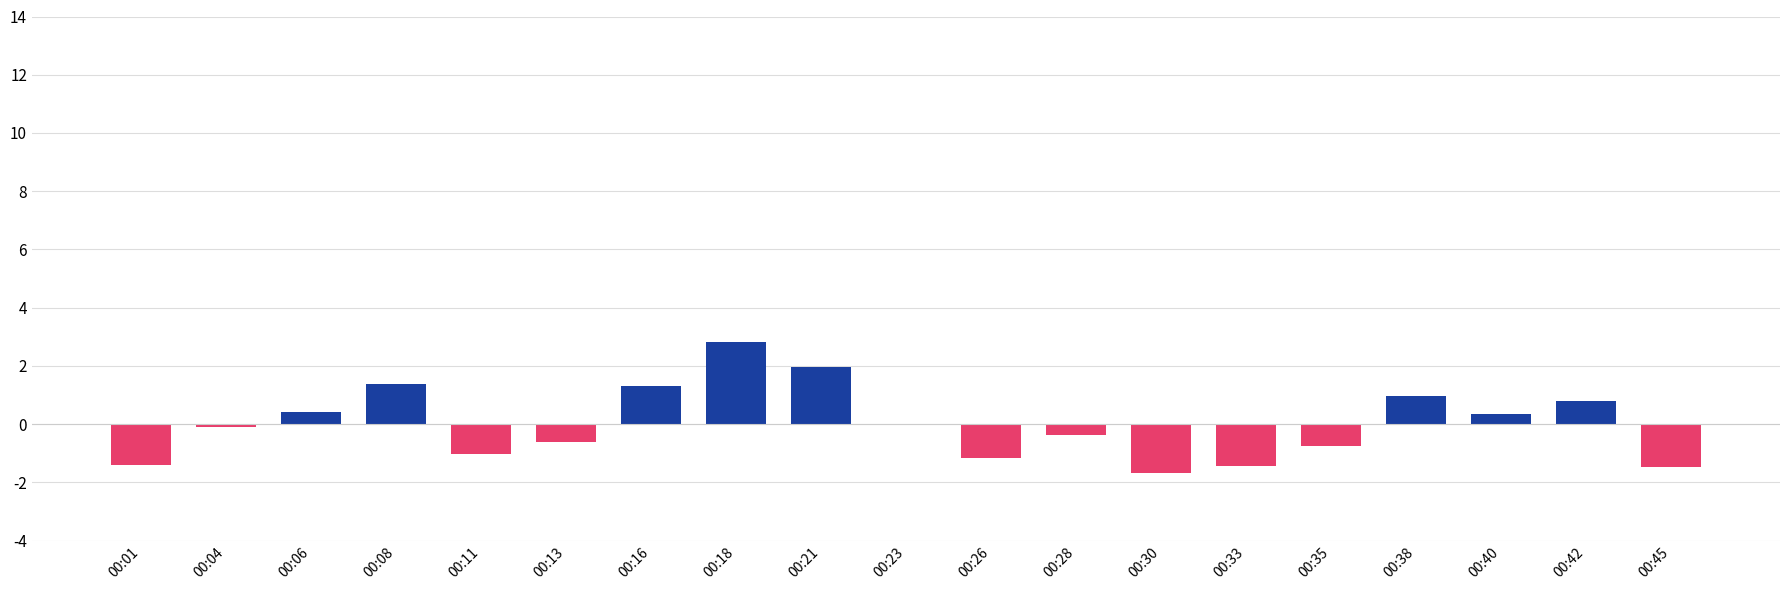

True or false: the data shows -0.4 at 00:28.

True